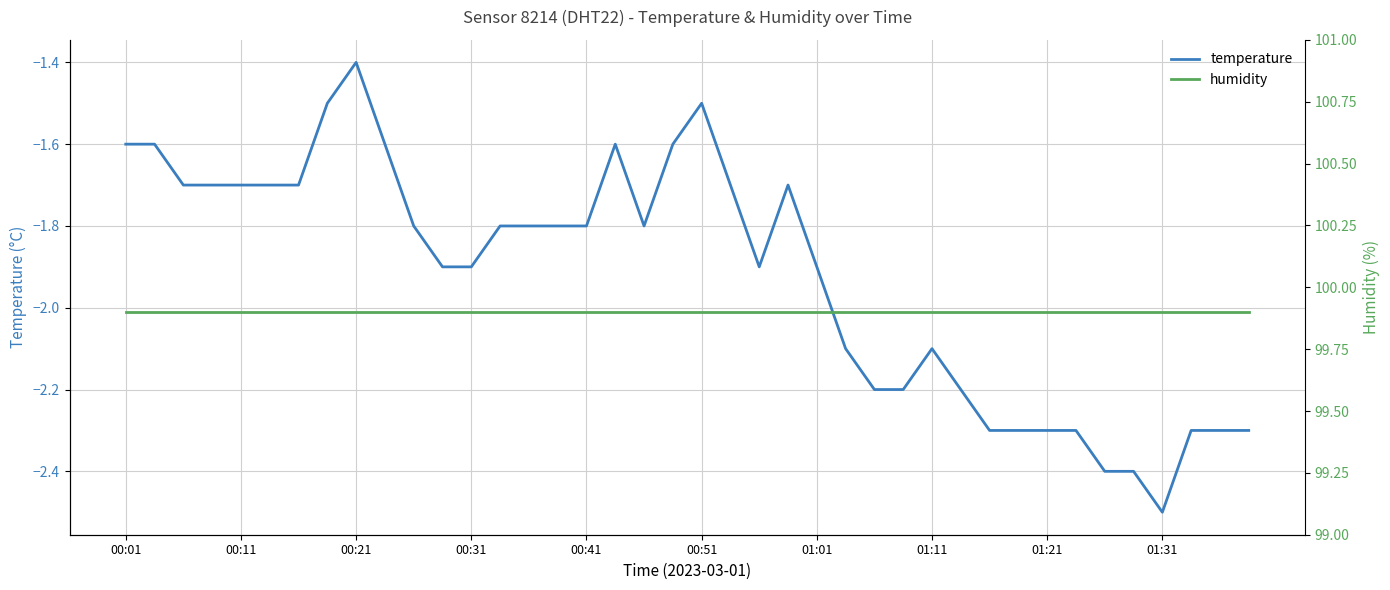

True or false: humidity has more than 1 points higher than both neighbors.

False